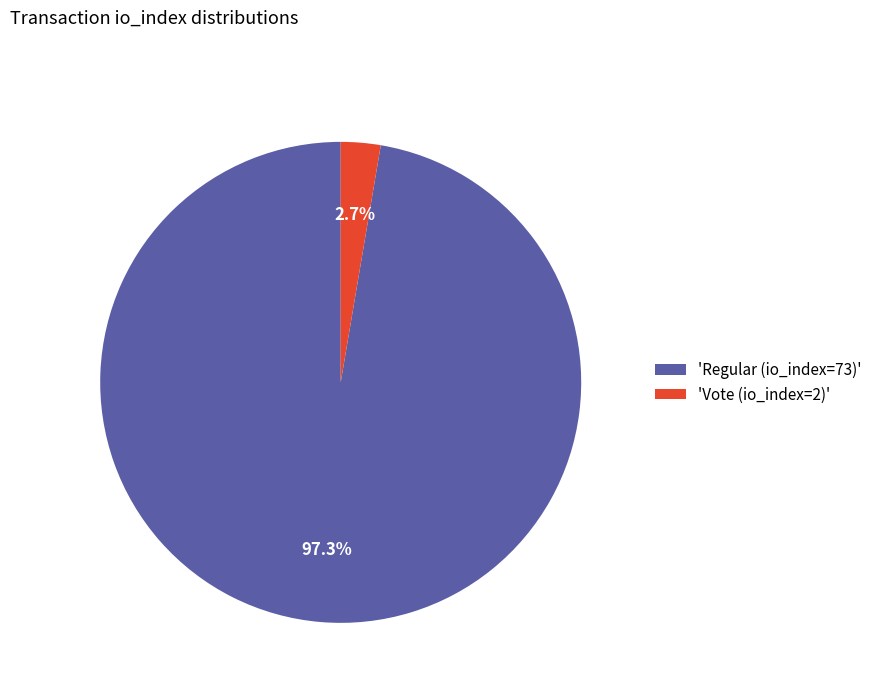

Is the sum of 'Vote (io_index=2)' and 'Regular (io_index=73)' greater than half?

Yes